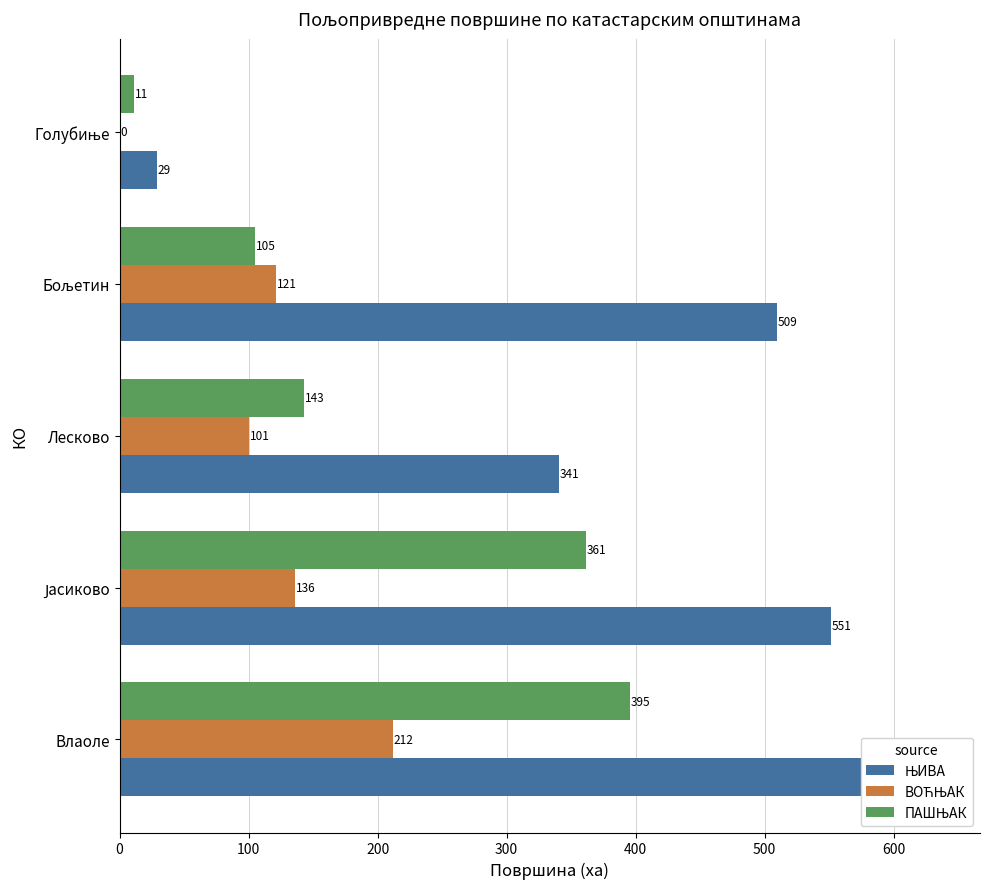

List the series in order of their peak value, lowest first.

ВОЋЊАК, ПАШЊАК, ЊИВА